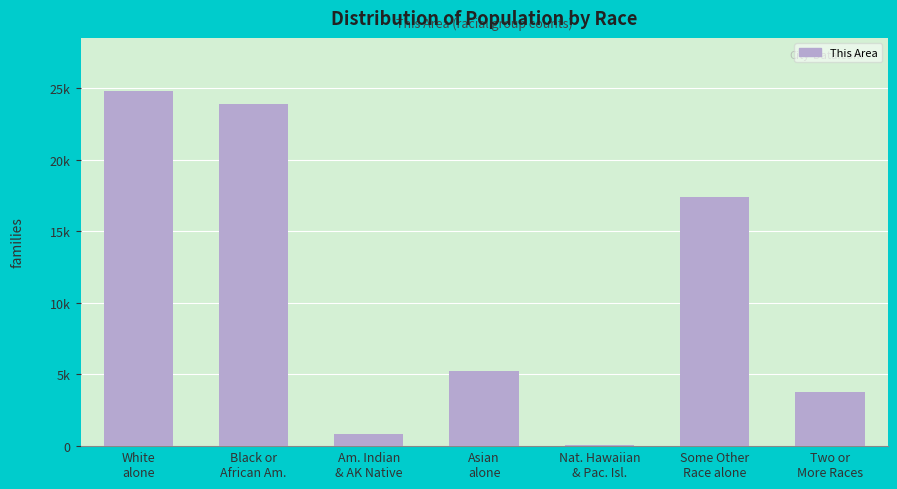

Are the bars horizontal?

No